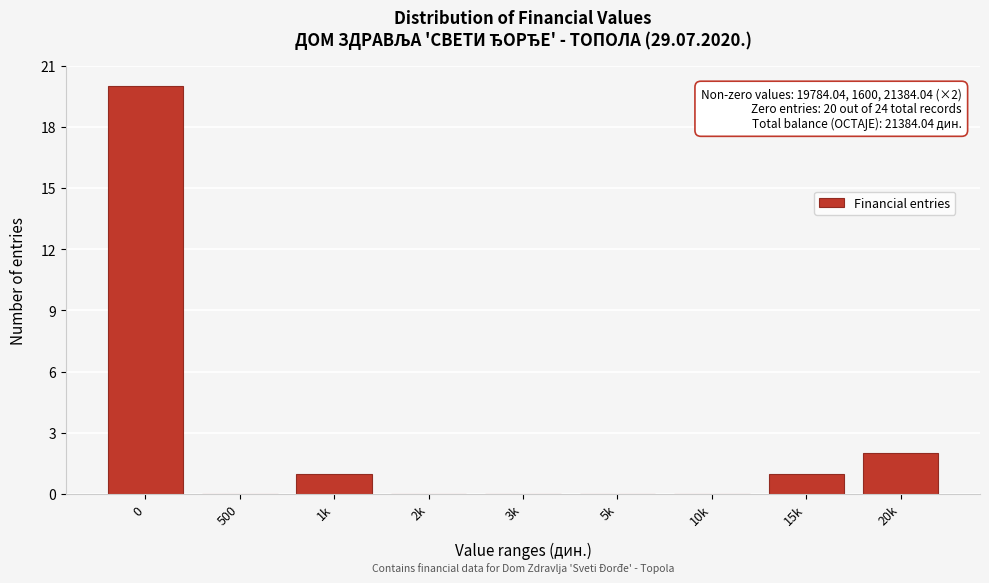

Reading right to left, list all the values displayed in this chart.

20k=2	15k=1	10k=0	5k=0	3k=0	2k=0	1k=1	500=0	0=20